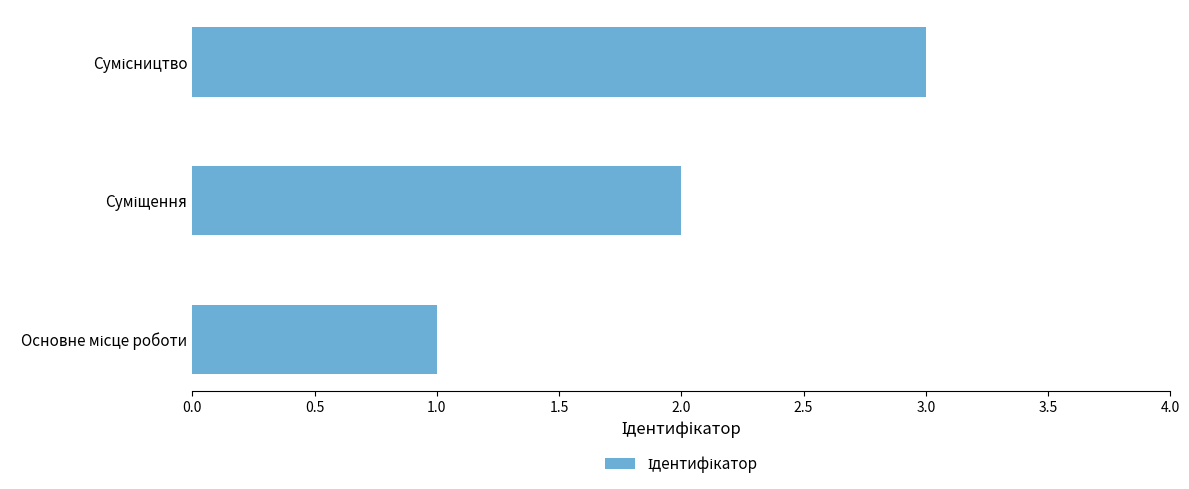

What is the sum of all values?

6